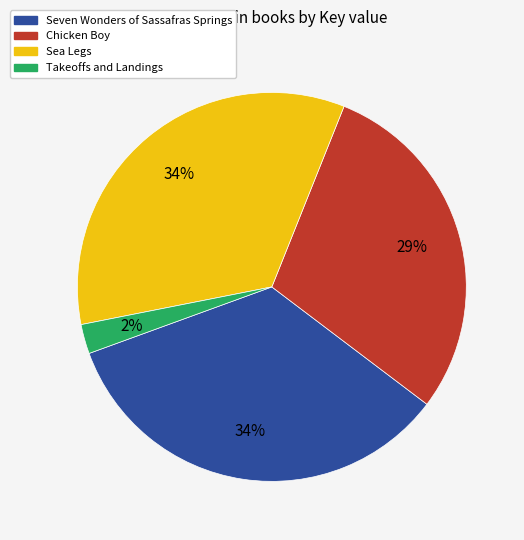

Does Sea Legs account for over 50% of the chart?

No